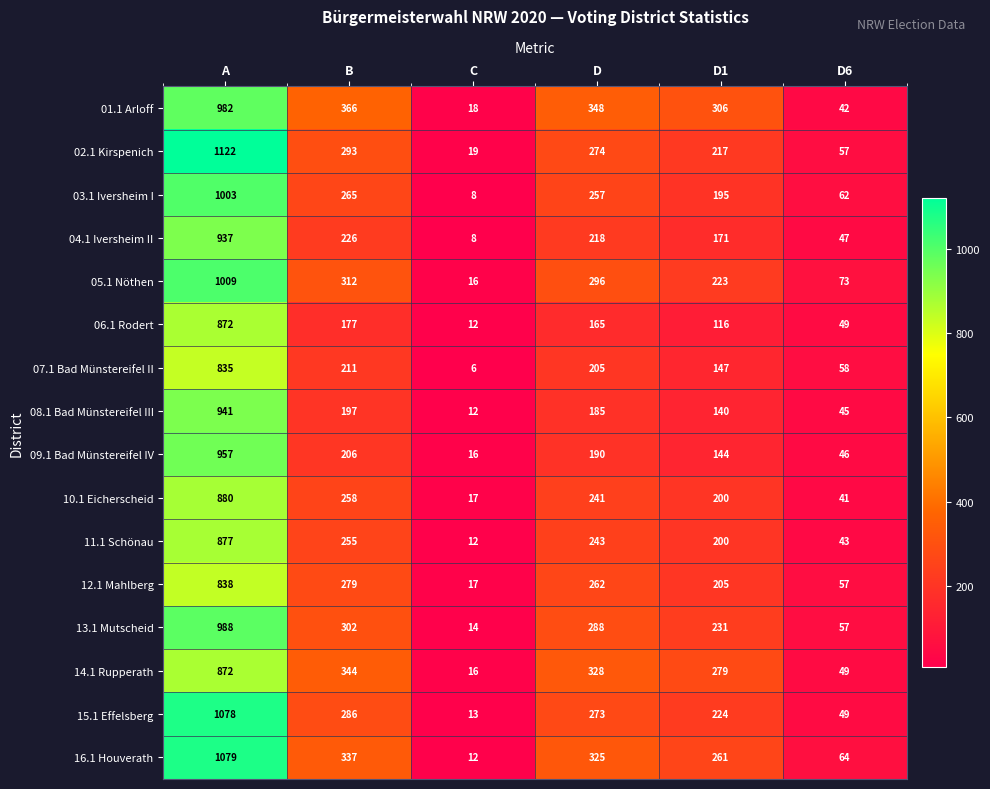

What is the average value of the 05.1 Nöthen series?

322